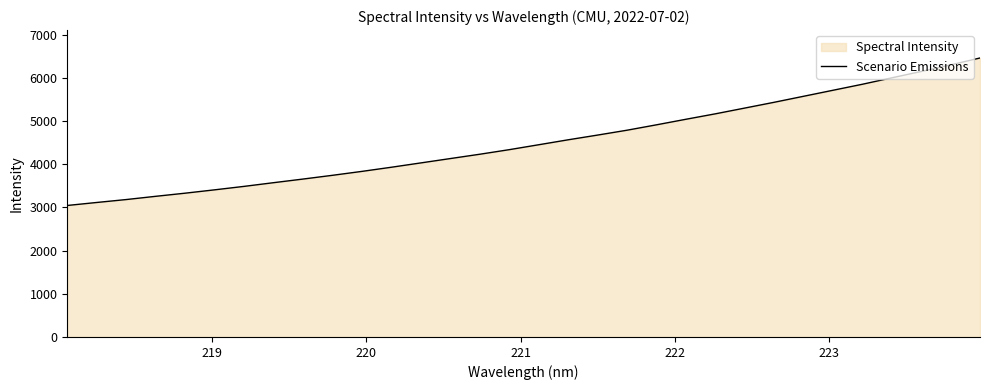

What is the difference between the maximum and minimum values?

3416.7